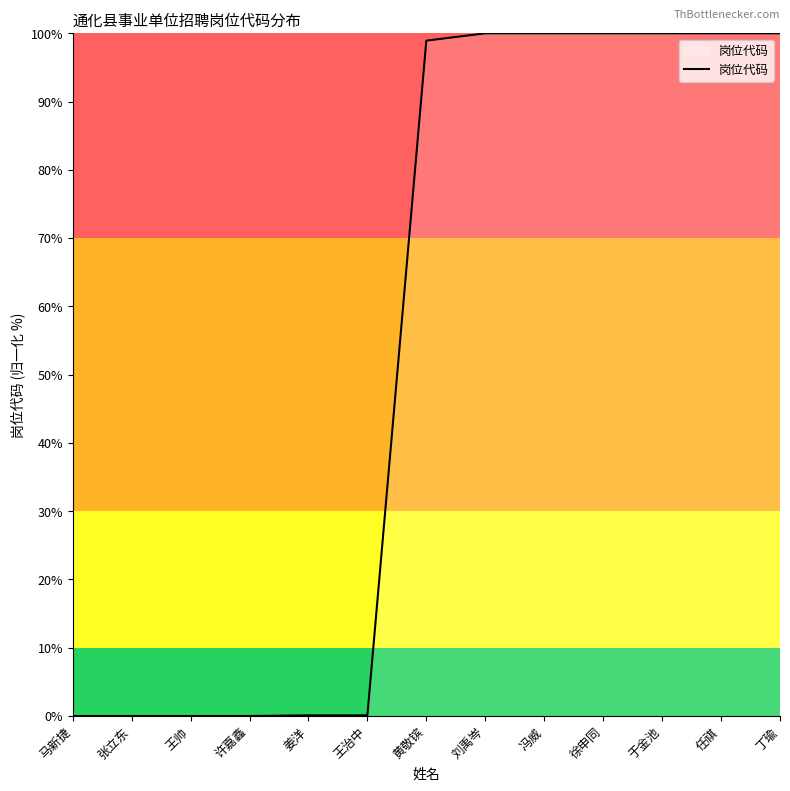

What is the maximum value shown in the chart?

100.0